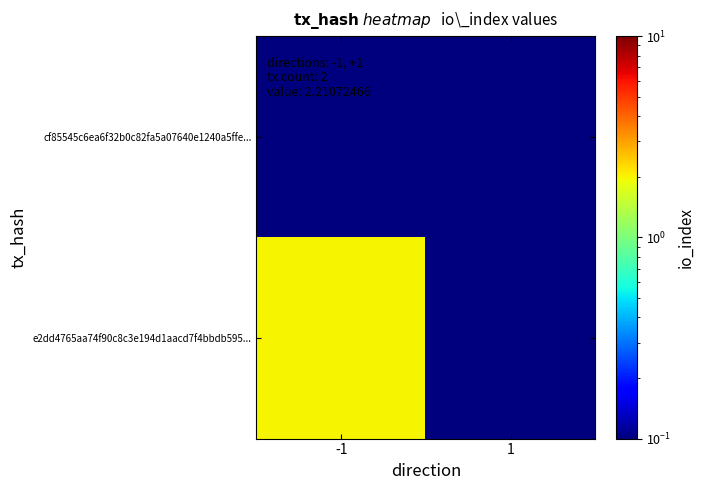

What is the total value across all series at 1?

0.2